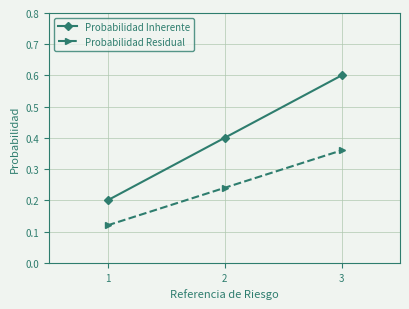

Which label corresponds to the largest value in the chart?

3